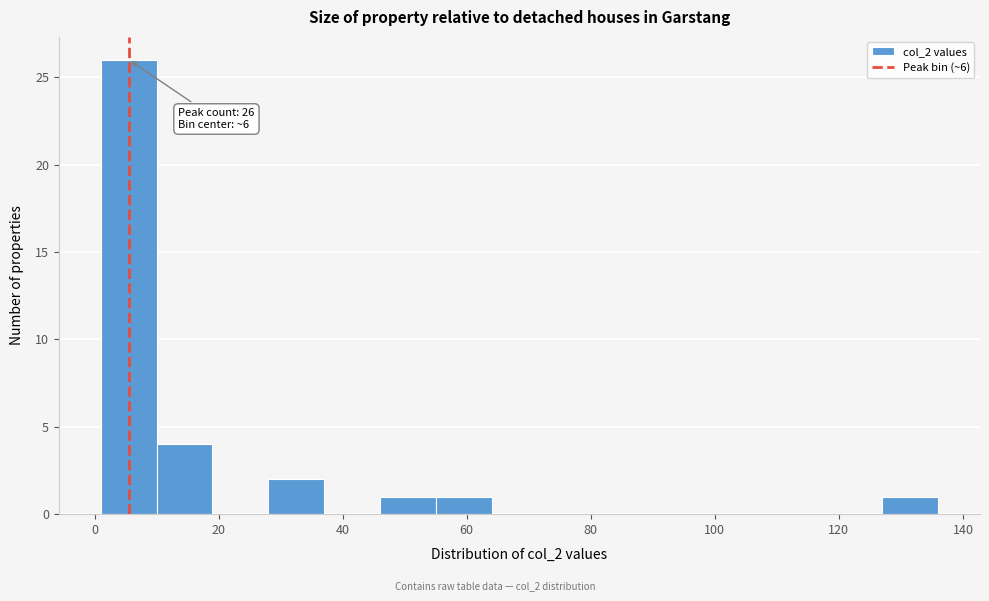

Which range on the x-axis has the tallest bar?

1 to 10